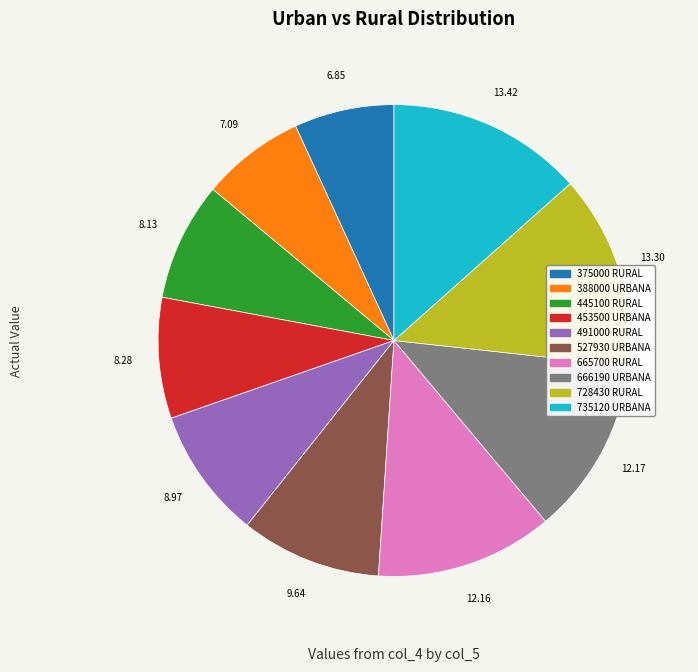

Is there a majority slice in this chart?

No